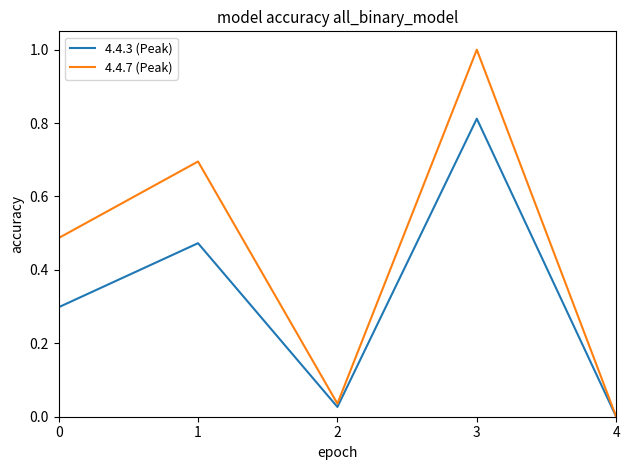

At which category is the sum across all series the highest?

3